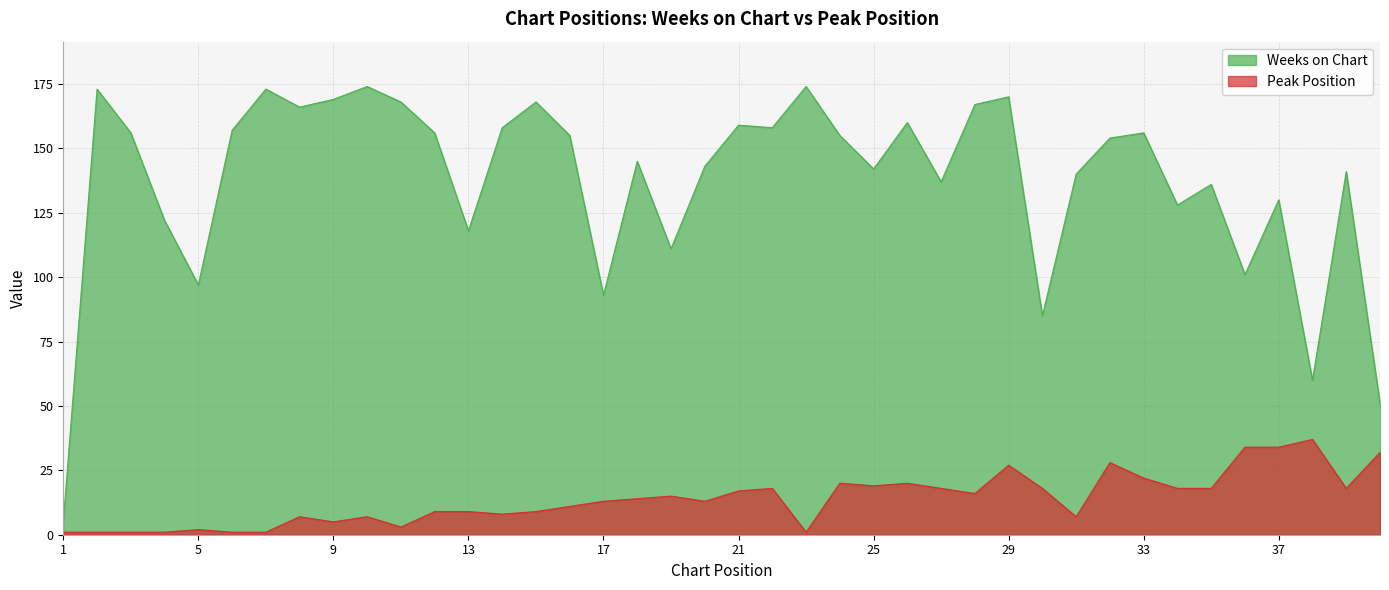

Rank the series by their maximum value, from highest to lowest.

Weeks on Chart, Peak Position